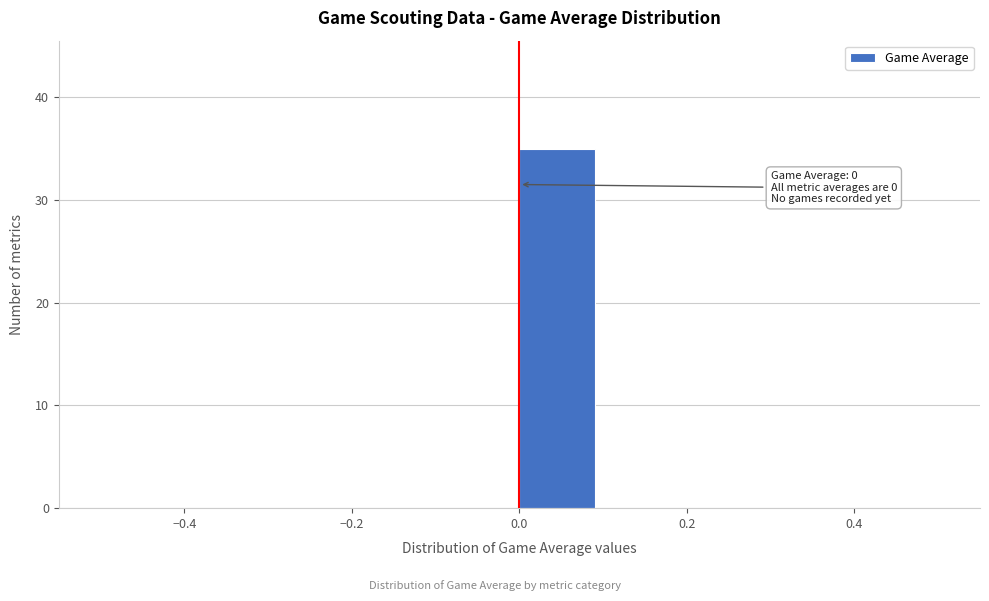

Over which range of the x-axis is the bar tallest?

0.0 to 0.1